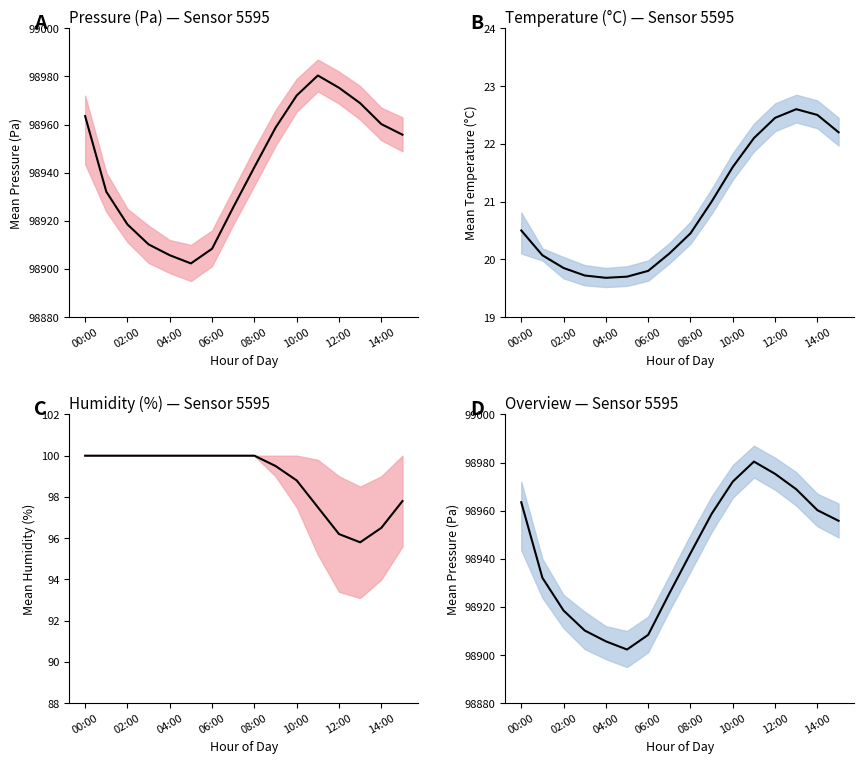

How many interior local valleys does the pressure mean series have?

1